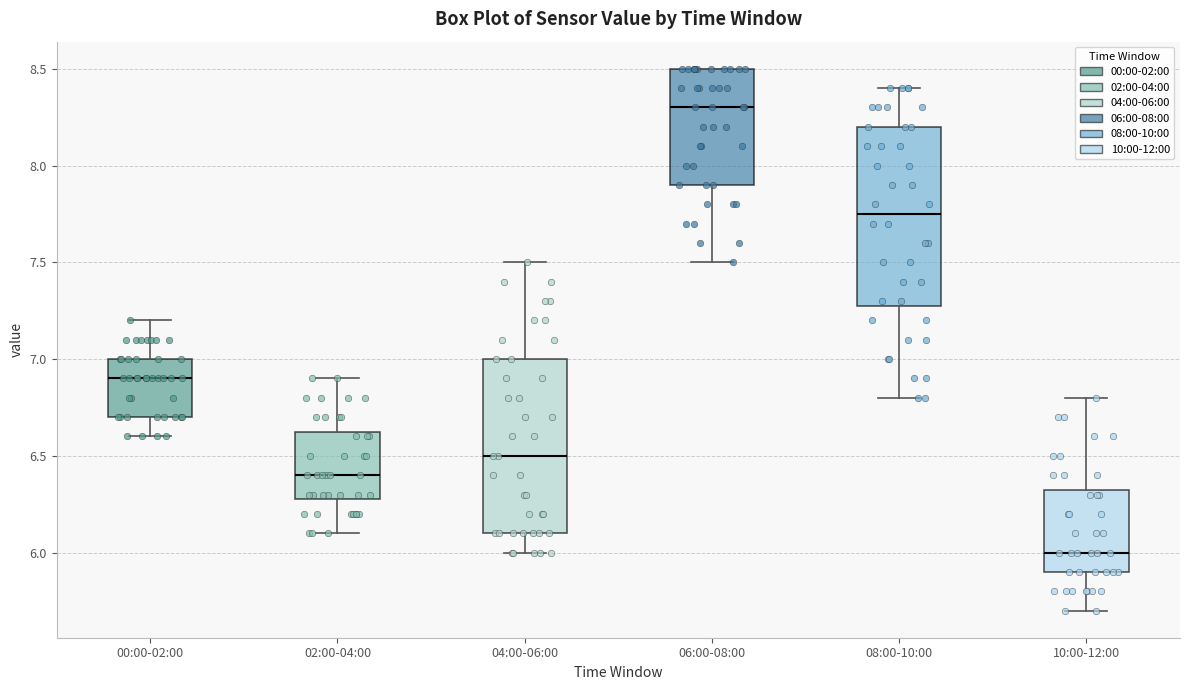

Reading left to right, transcribe this box plot: for each box, give where its median line is, the range the box spans, and where its two whiskers end, as read against the y-axis. The values are not printed on the chart, so give them approximately, as read against the axis.

00:00-02:00: median 6.90, box 6.70 to 7.00, whiskers 6.60 to 7.20
02:00-04:00: median 6.40, box 6.30 to 6.65, whiskers 6.10 to 6.90
04:00-06:00: median 6.50, box 6.10 to 7.00, whiskers 6.00 to 7.50
06:00-08:00: median 8.30, box 7.90 to 8.50, whiskers 7.50 to 8.50
08:00-10:00: median 7.75, box 7.30 to 8.20, whiskers 6.80 to 8.40
10:00-12:00: median 6.00, box 5.90 to 6.35, whiskers 5.70 to 6.80